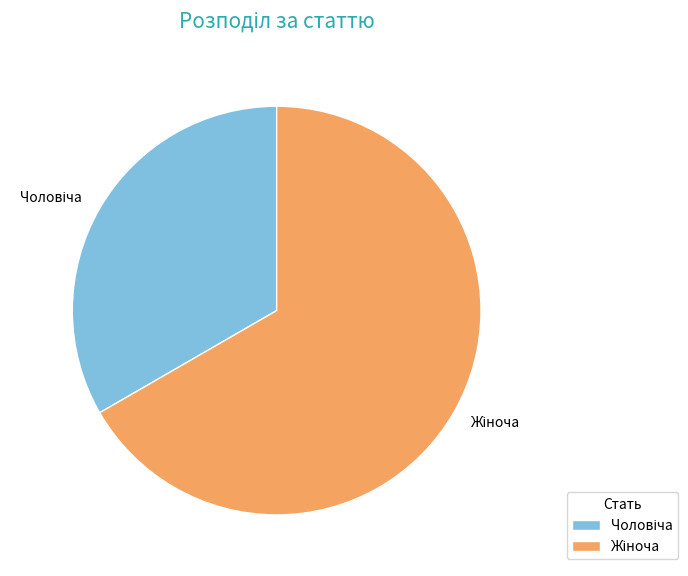

Does any single category account for the majority?

Yes